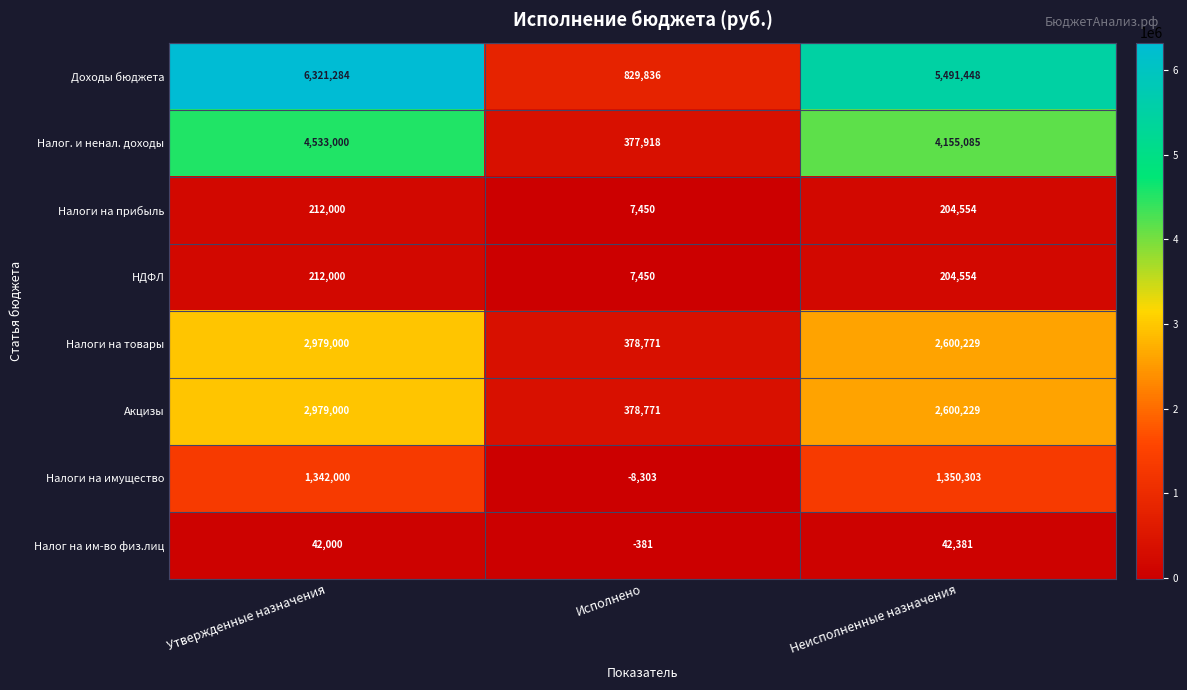

What is the greatest value displayed?

6321284